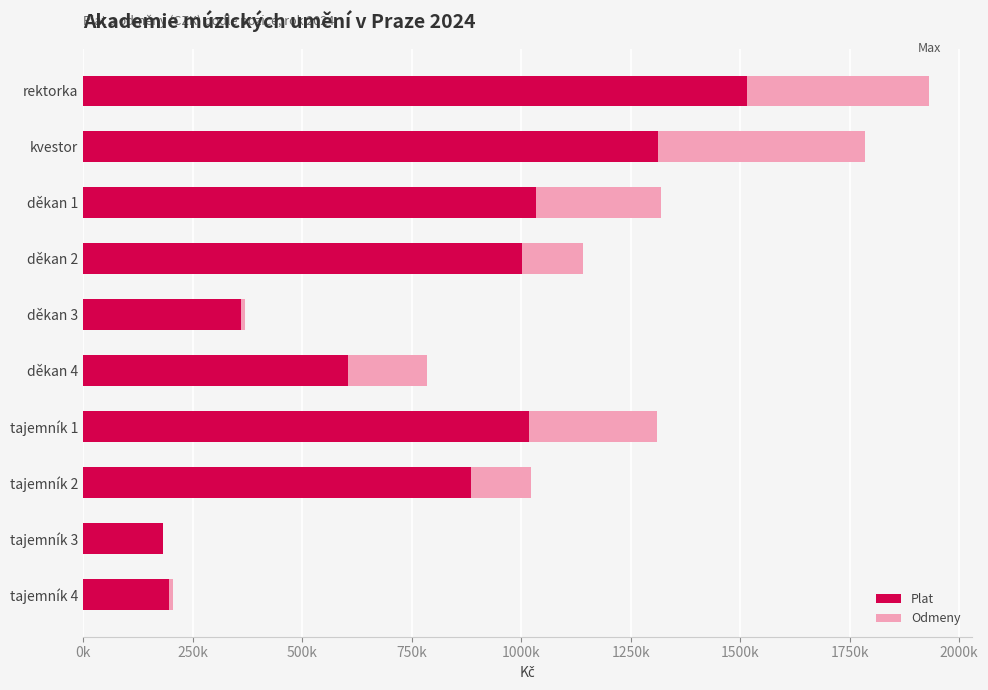

Reading left to right, extract all data points from this chart.

Plat: 1516547	1311520	1033600	1002918	359182	605261	1018431	884370	182905	194991
Odmeny: 415690	473515	286265	139115	11200	179471	291265	138365	0	10000